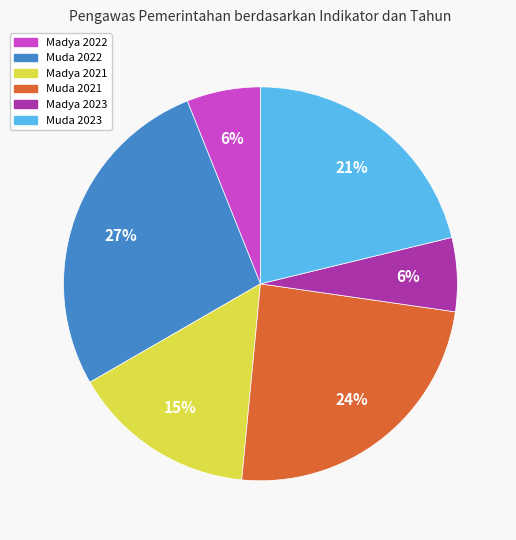

How many segments does this pie chart have?

6